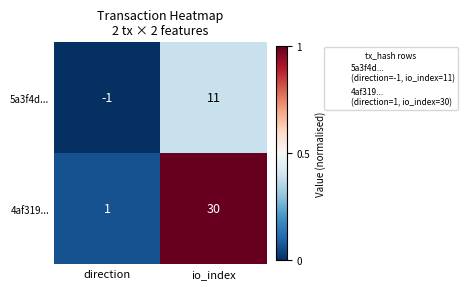

At which category is the sum across all series the highest?

io_index